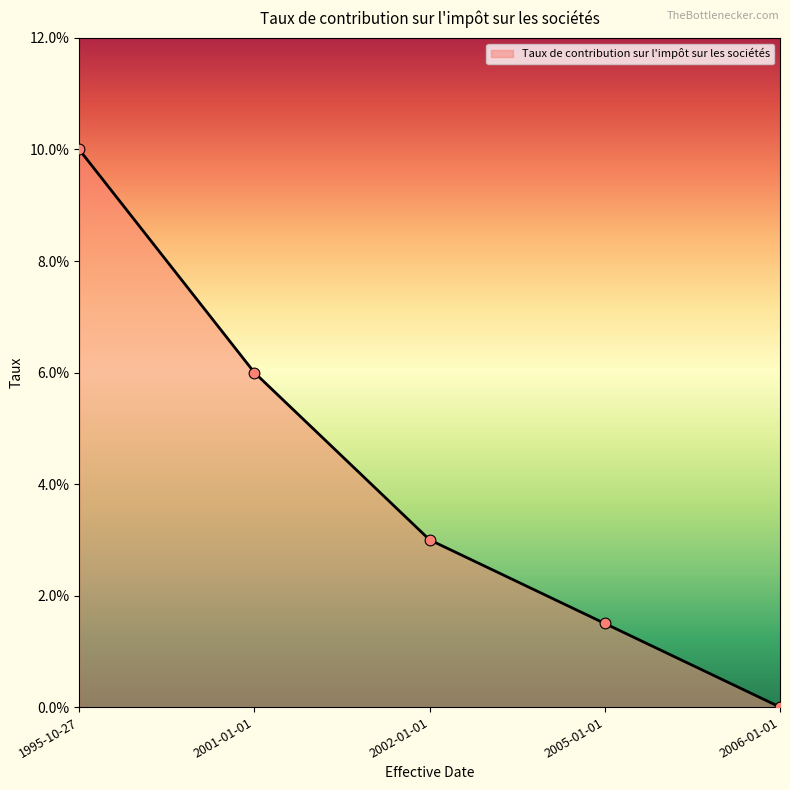

Between 2005-01-01 and 1995-10-27, which is larger?

1995-10-27